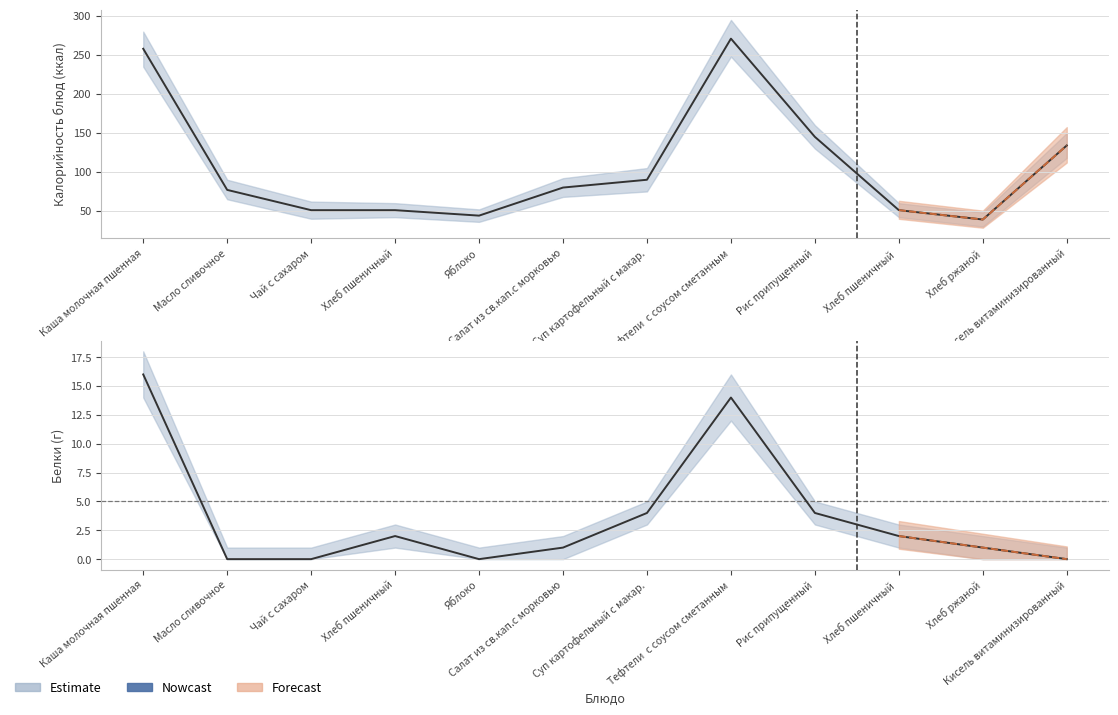

In Белки, how many points are higher than both neighbors (excluding endpoints)?

2